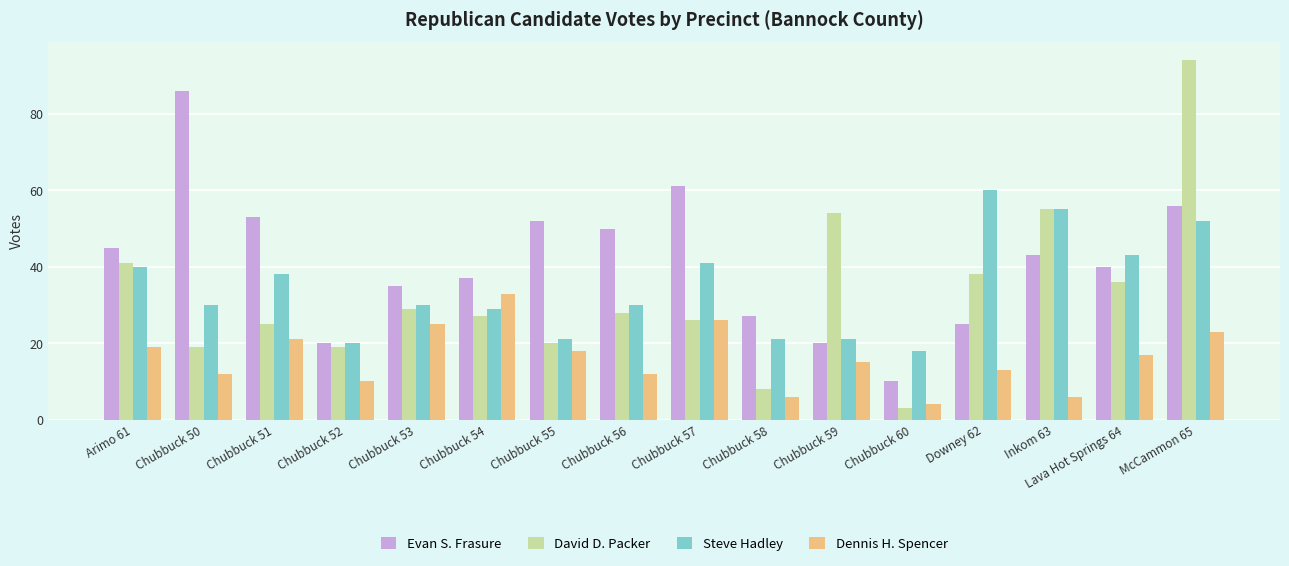

Reading left to right, transcribe all the data shown in this chart.

Evan S. Frasure: Arimo 61=45	Chubbuck 50=86	Chubbuck 51=53	Chubbuck 52=20	Chubbuck 53=35	Chubbuck 54=37	Chubbuck 55=52	Chubbuck 56=50	Chubbuck 57=61	Chubbuck 58=27	Chubbuck 59=20	Chubbuck 60=10	Downey 62=25	Inkom 63=43	Lava Hot Springs 64=40	McCammon 65=56
David D. Packer: Arimo 61=41	Chubbuck 50=19	Chubbuck 51=25	Chubbuck 52=19	Chubbuck 53=29	Chubbuck 54=27	Chubbuck 55=20	Chubbuck 56=28	Chubbuck 57=26	Chubbuck 58=8	Chubbuck 59=54	Chubbuck 60=3	Downey 62=38	Inkom 63=55	Lava Hot Springs 64=36	McCammon 65=94
Steve Hadley: Arimo 61=40	Chubbuck 50=30	Chubbuck 51=38	Chubbuck 52=20	Chubbuck 53=30	Chubbuck 54=29	Chubbuck 55=21	Chubbuck 56=30	Chubbuck 57=41	Chubbuck 58=21	Chubbuck 59=21	Chubbuck 60=18	Downey 62=60	Inkom 63=55	Lava Hot Springs 64=43	McCammon 65=52
Dennis H. Spencer: Arimo 61=19	Chubbuck 50=12	Chubbuck 51=21	Chubbuck 52=10	Chubbuck 53=25	Chubbuck 54=33	Chubbuck 55=18	Chubbuck 56=12	Chubbuck 57=26	Chubbuck 58=6	Chubbuck 59=15	Chubbuck 60=4	Downey 62=13	Inkom 63=6	Lava Hot Springs 64=17	McCammon 65=23